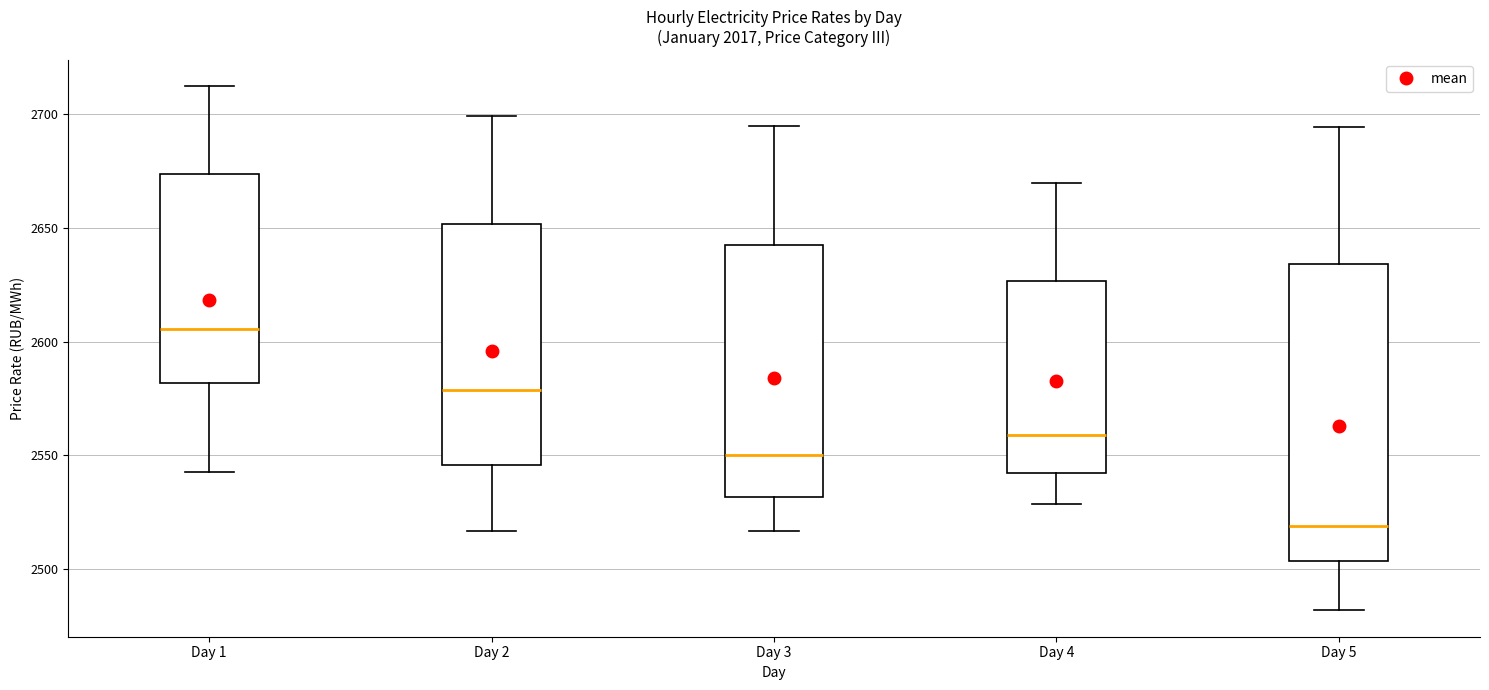

Where does the median line of the box for Day 4 sit on the y-axis? The values are not printed on the chart, so give them approximately, as read against the axis.

2560